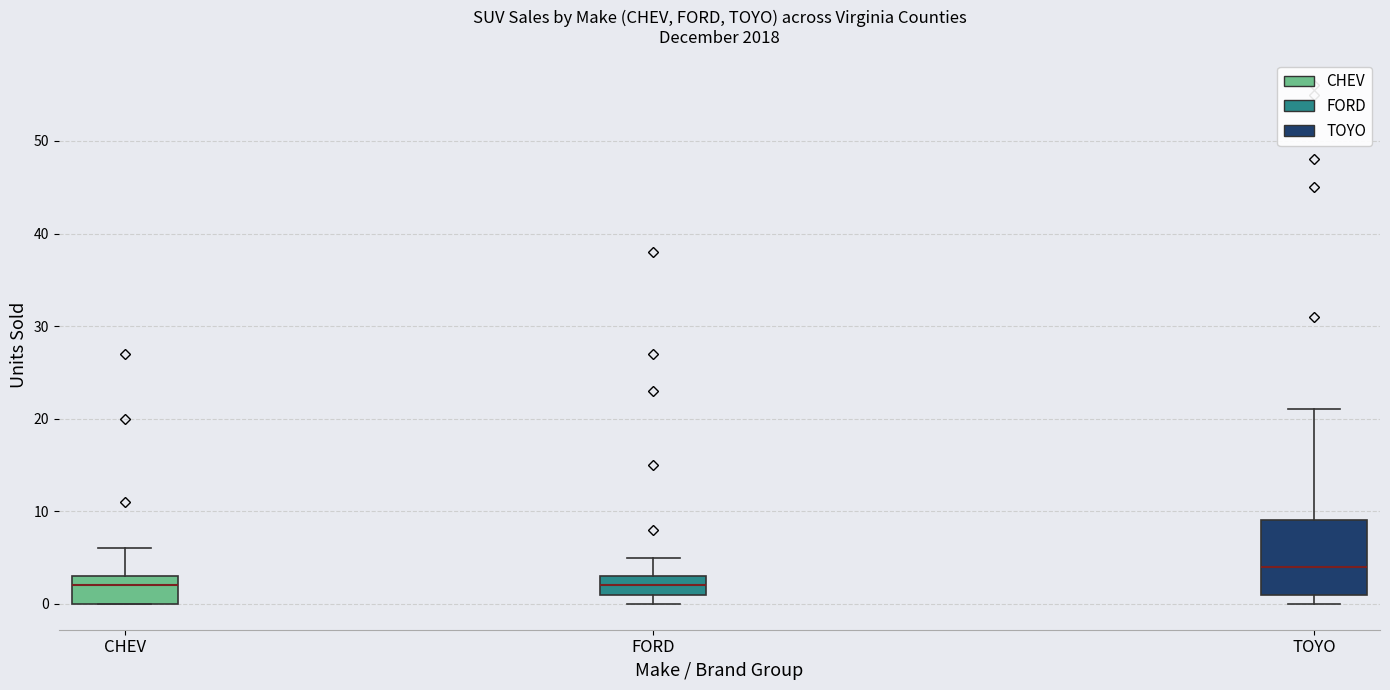

Reading left to right, read every box against the y-axis: the position of its median line, the range the box covers, and the ends of its whiskers. The values are not printed on the chart, so give them approximately, as read against the axis.

CHEV: median 2, box 0 to 3, whiskers 0 to 6
FORD: median 2, box 1 to 3, whiskers 0 to 5
TOYO: median 4, box 1 to 9, whiskers 0 to 21